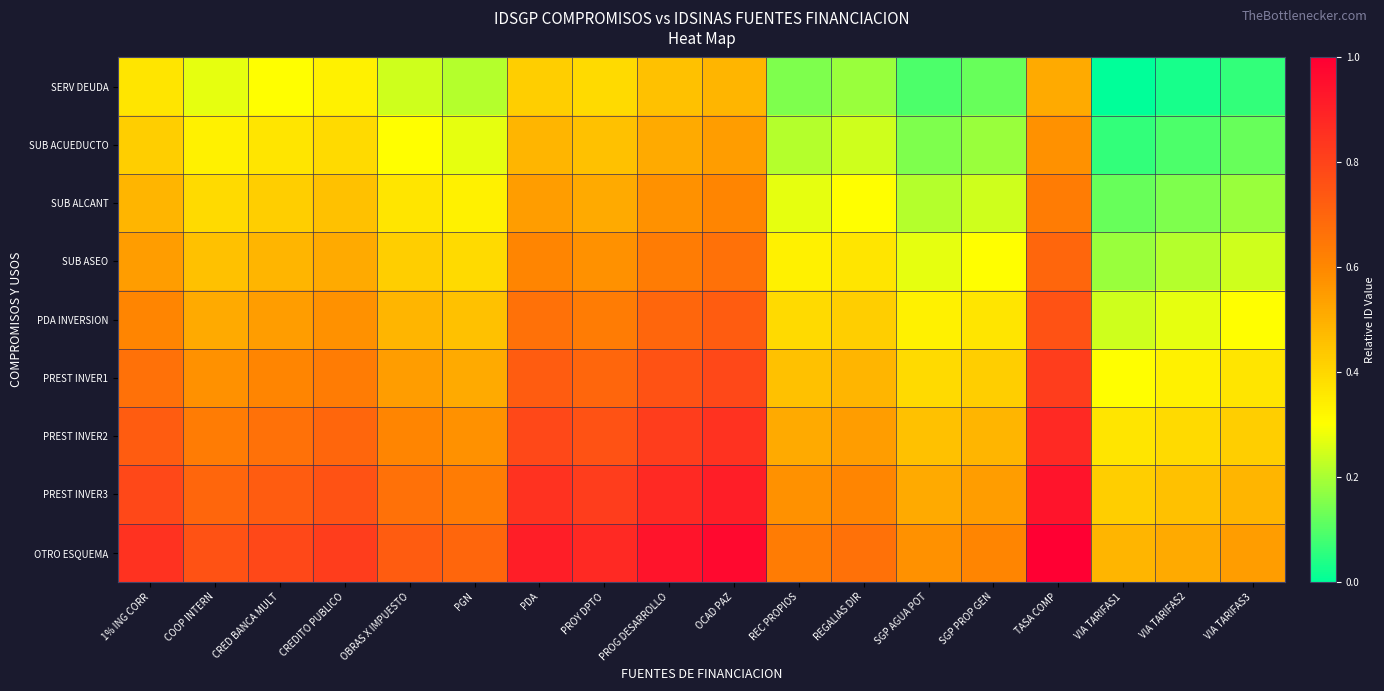

What is the difference between the highest and lowest values at REGALIAS DIR?

0.5